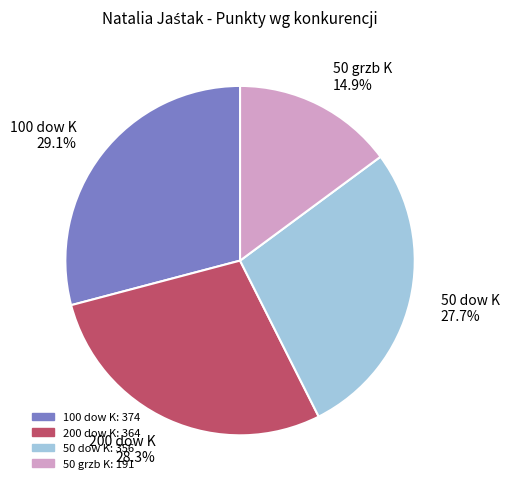

Is it true that 50 dow K is 34% of the pie?

False